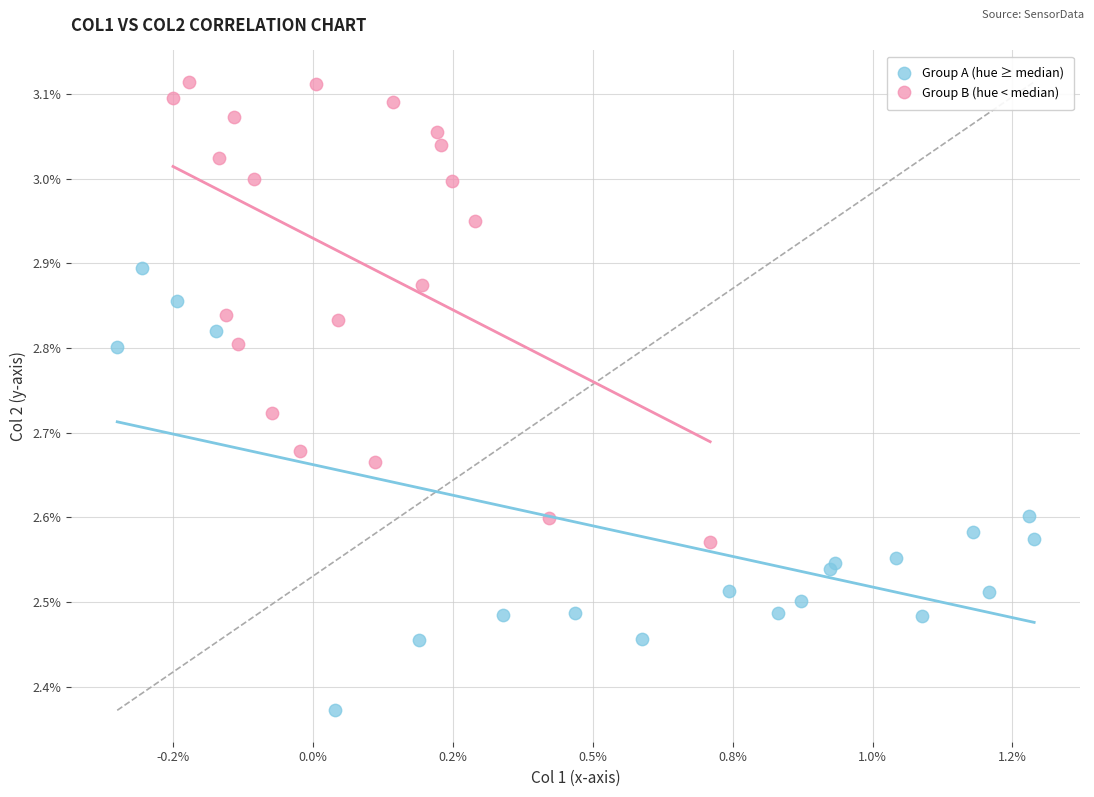

What are all the series names shown in the legend?

Group A (hue ≥ median), Group B (hue < median)